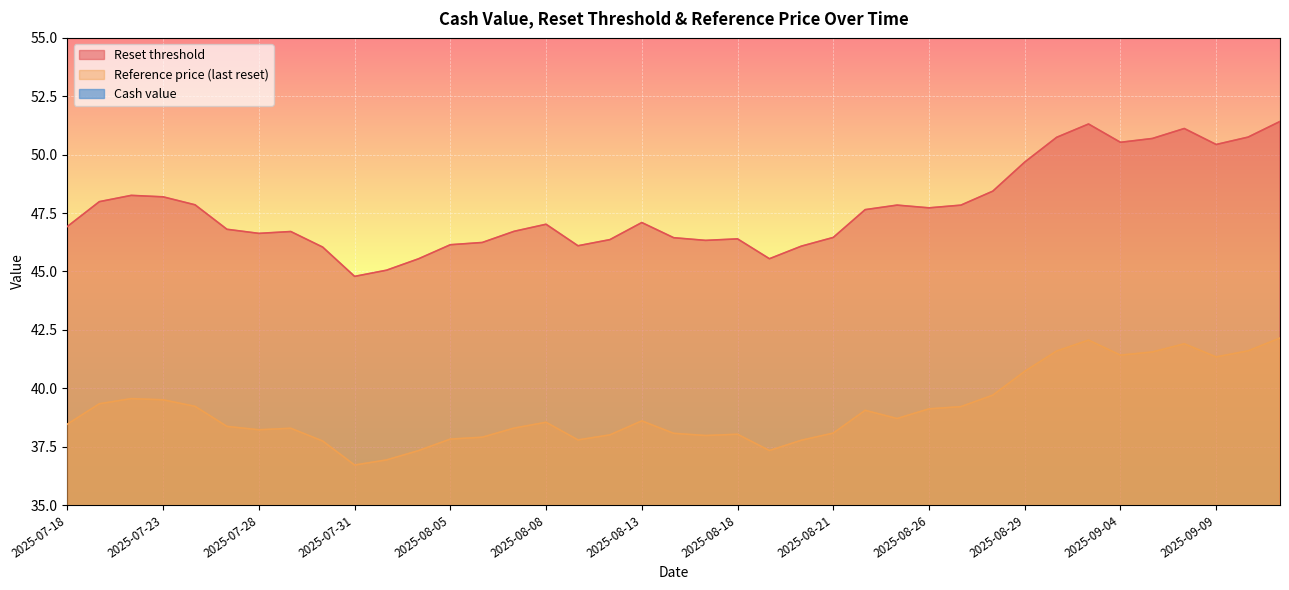

What is the maximum value for Reference price (last reset)?

42.1